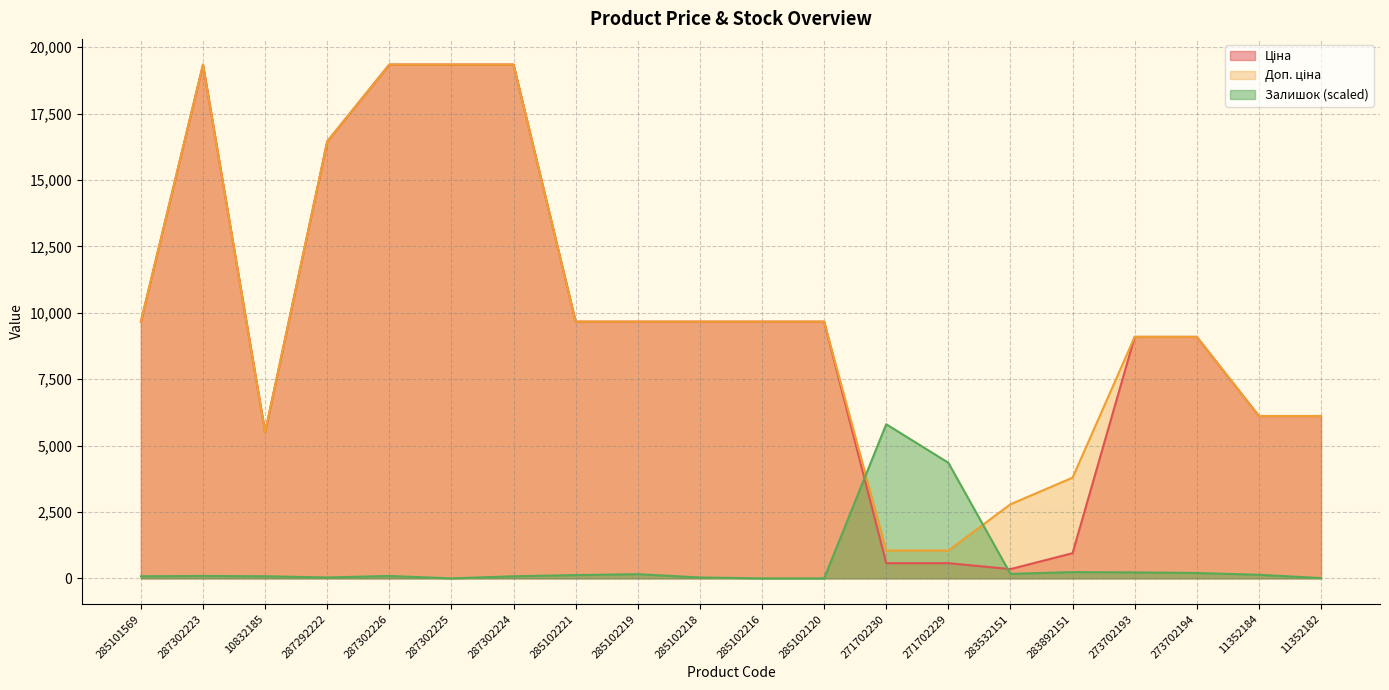

Is it true that Доп. ціна equals 14872.4 at 285102120?

False